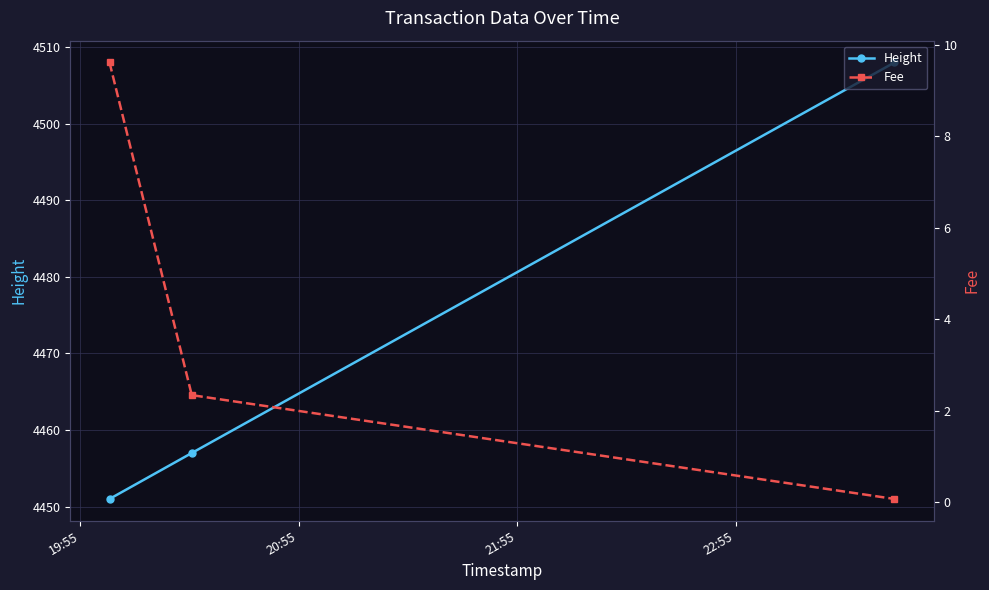

At how many categories does at least one series exceed 4474?

1